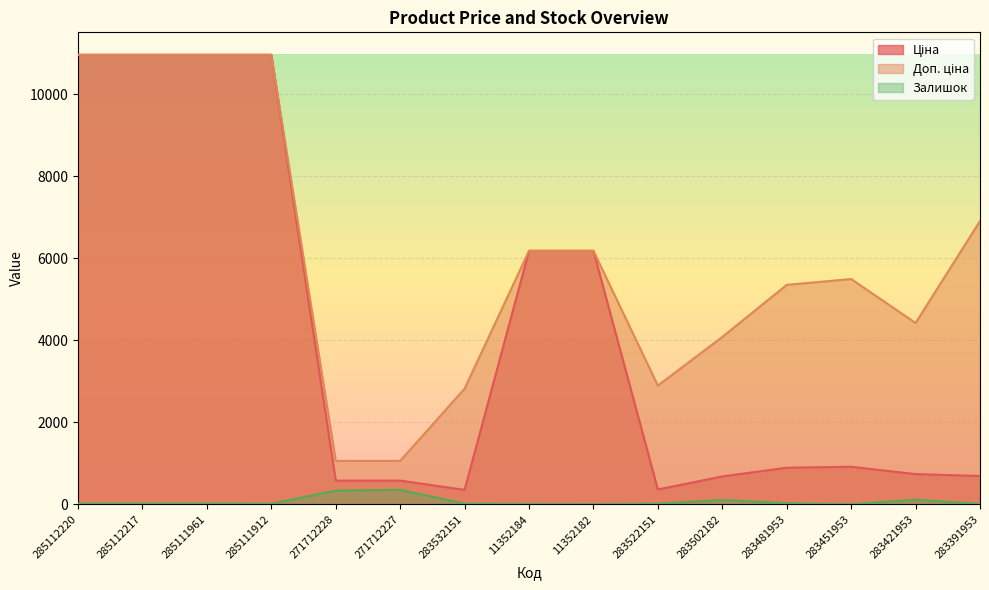

What is the sum of all Доп. ціна values?

90324.3